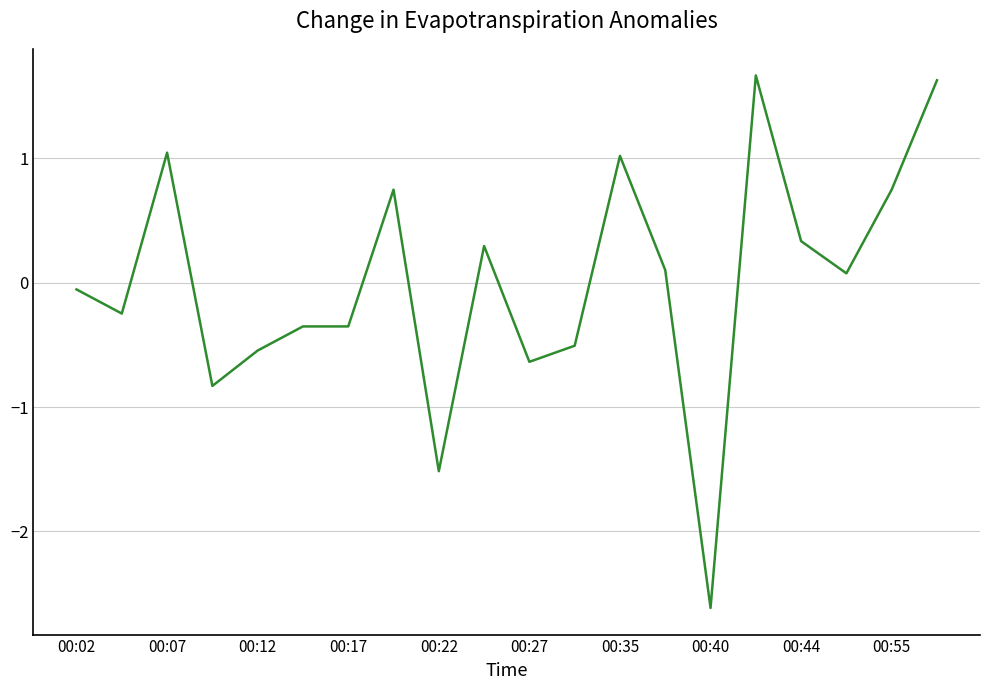

True or false: the data has more than 1 interior local peaks.

True